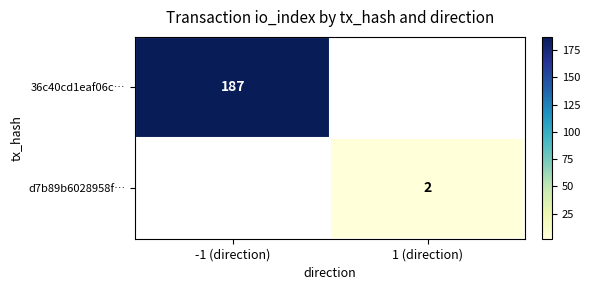

True or false: 36c40cd1eaf06c… has a value of 187 at -1 (direction).

True